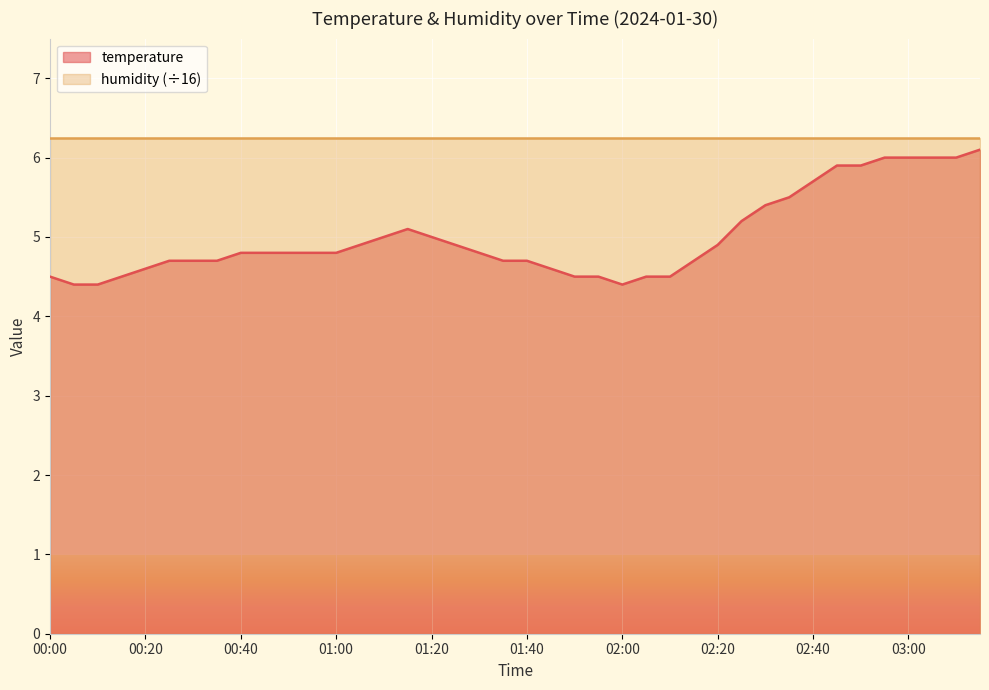

What is the change in value from 00:25 to 03:05?

+1.3